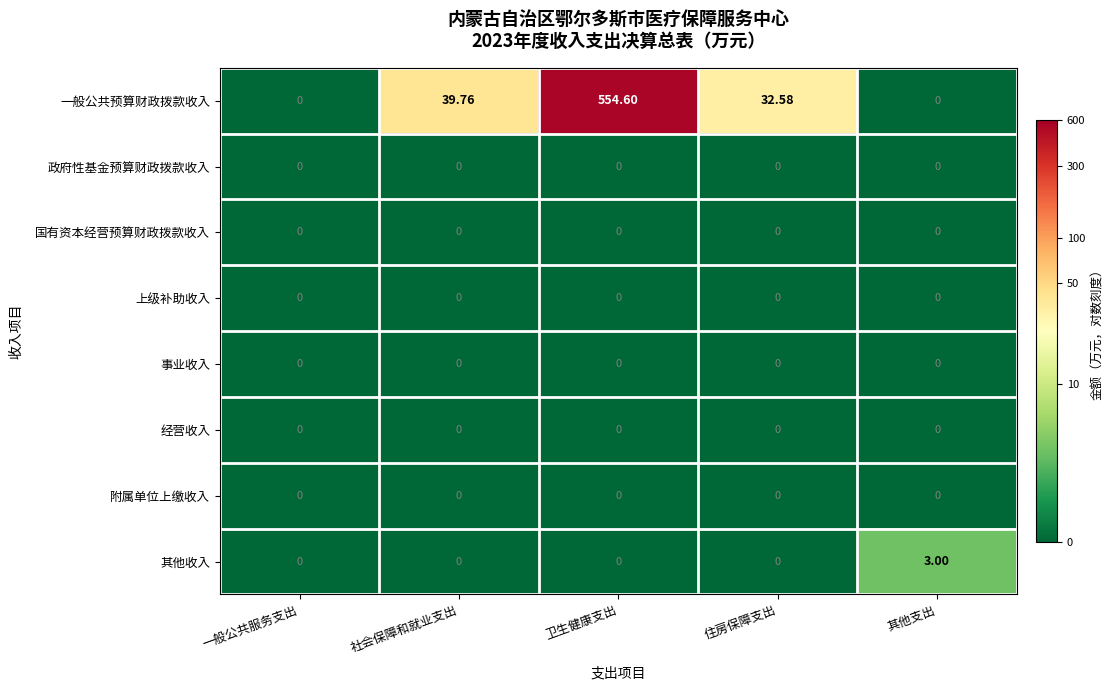

What is the total value across all series at 其他支出?

3.0